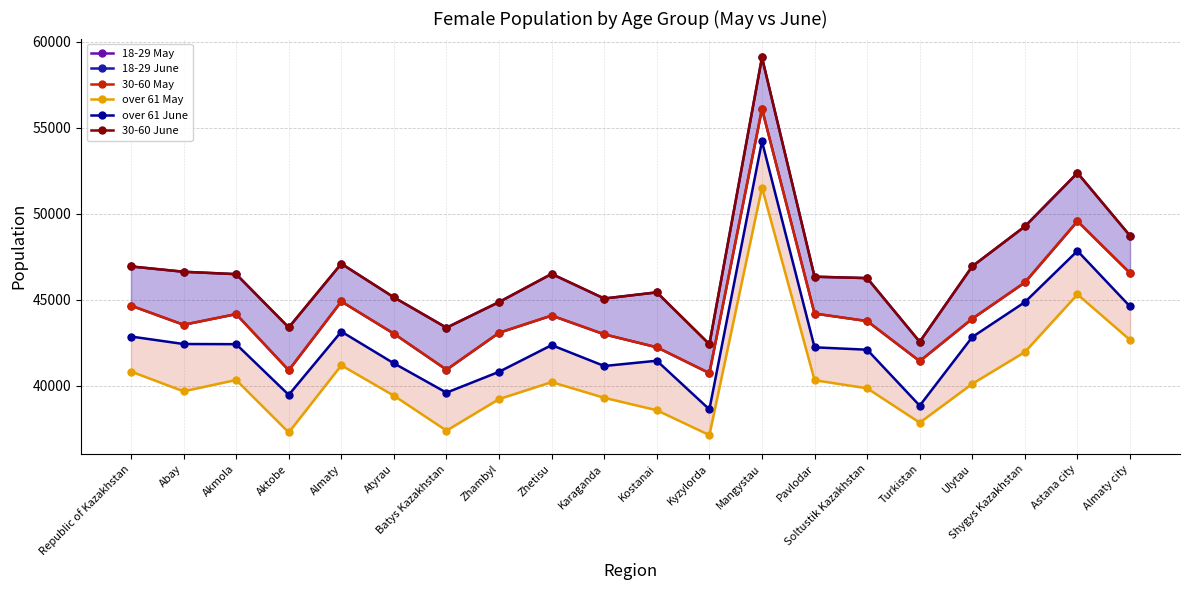

True or false: 30-60 May has more than 1 interior local peaks.

True